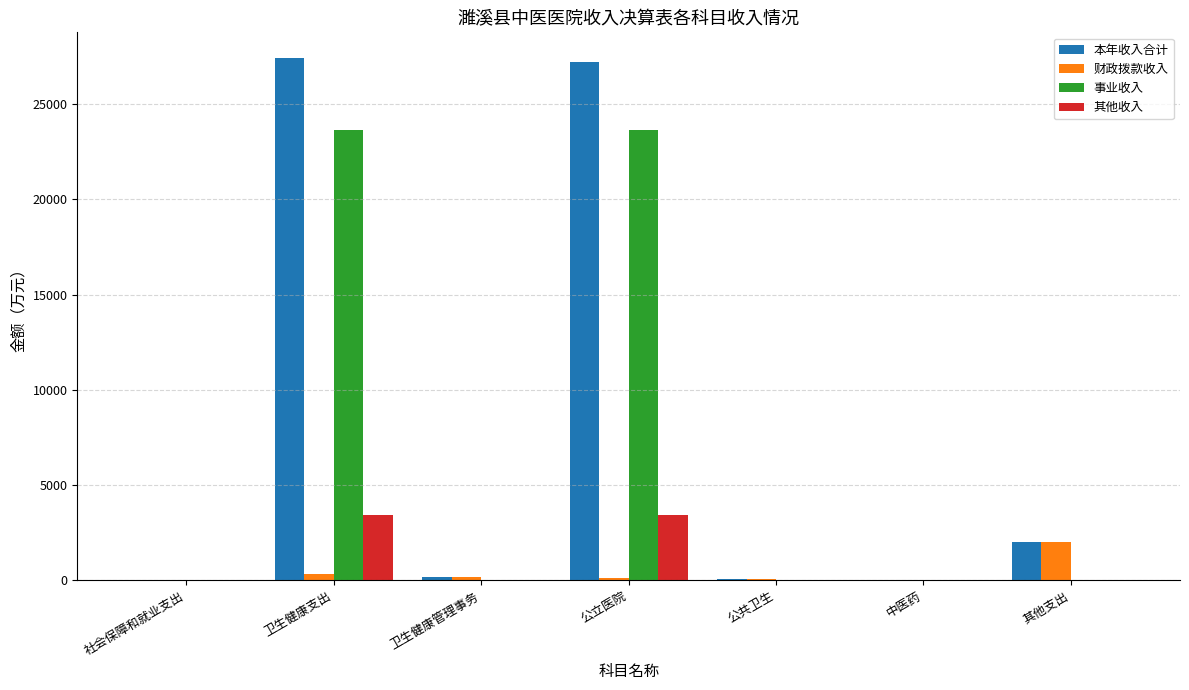

What is the sum of the 财政拨款收入 values at 其他支出 and 社会保障和就业支出?

2003.0